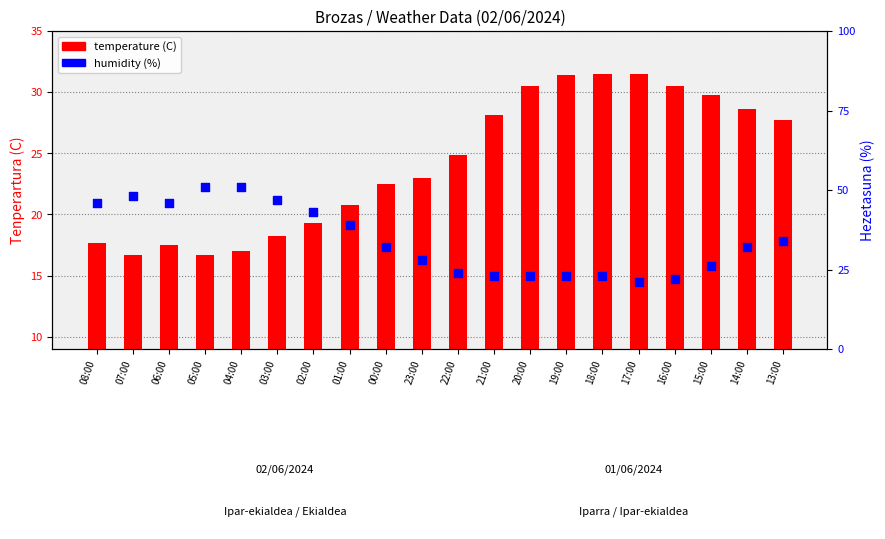

Is the value of Hezetasuna (%) at 17:00 greater than the value of temperature (C) at 19:00?

No